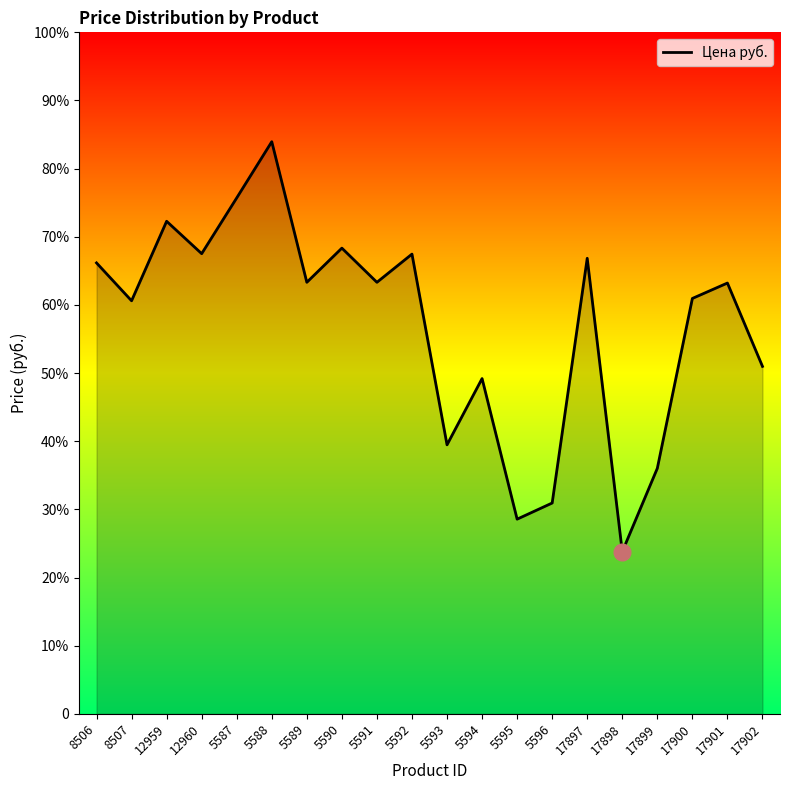

Does the chart display data point markers on the line(s)?

No